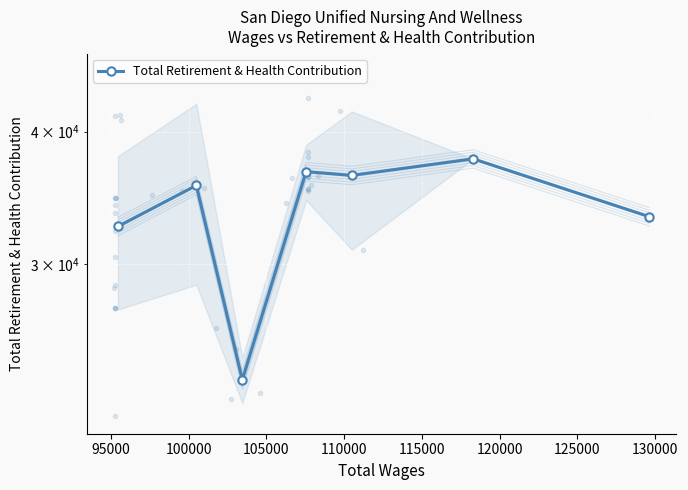

What is the maximum value shown in the chart?

37701.0